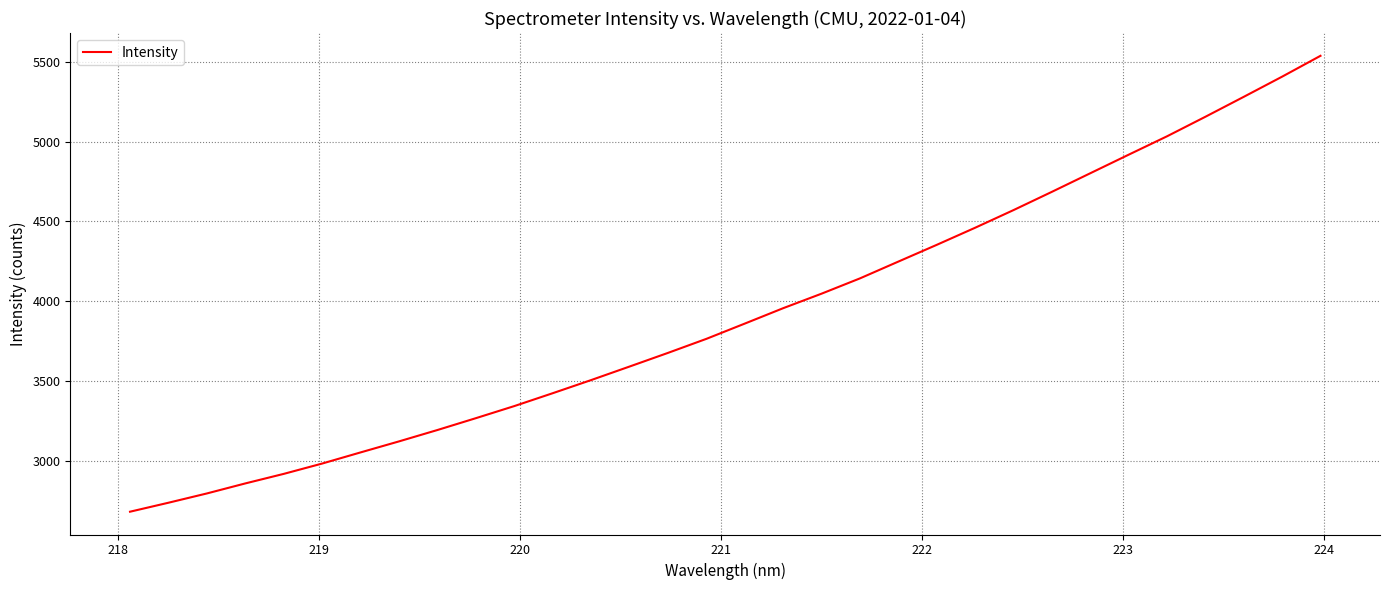

What is the smallest value displayed?

2685.4